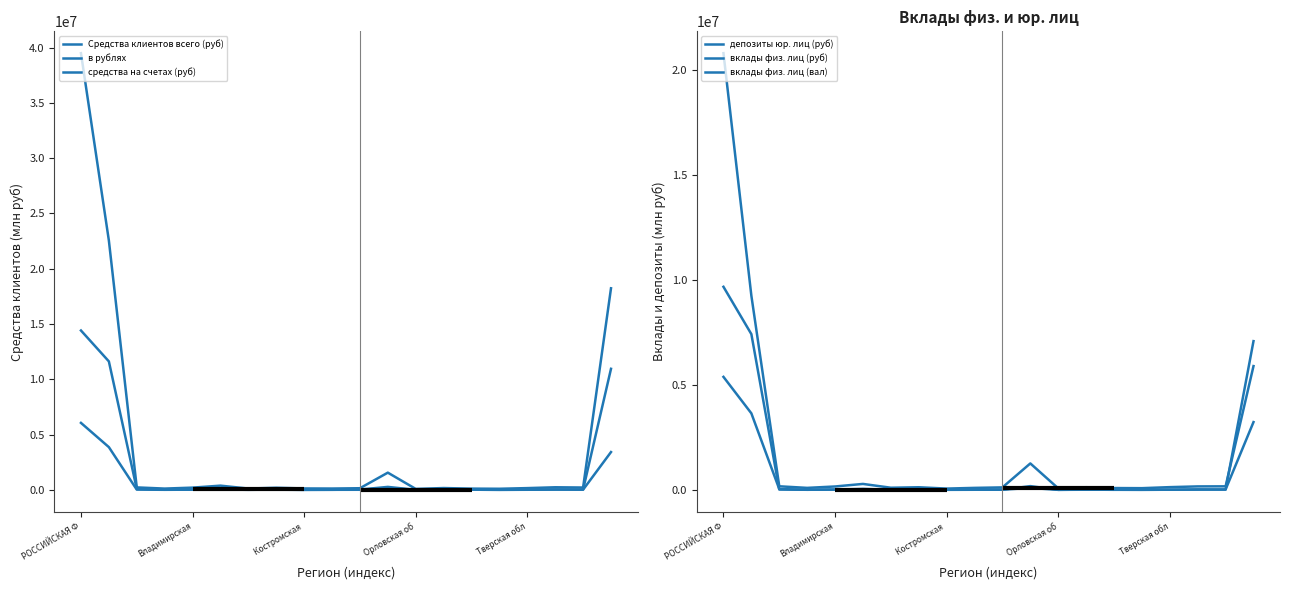

At which category is the sum across all series the highest?

РОССИЙСКАЯ Ф